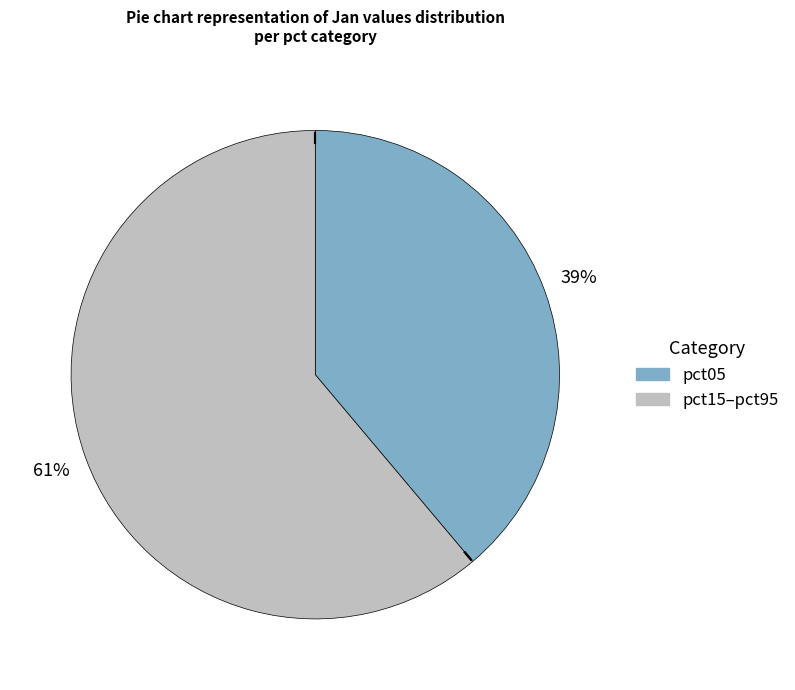

To the nearest percent, what is the difference between the largest and smallest slice percentages?

22%